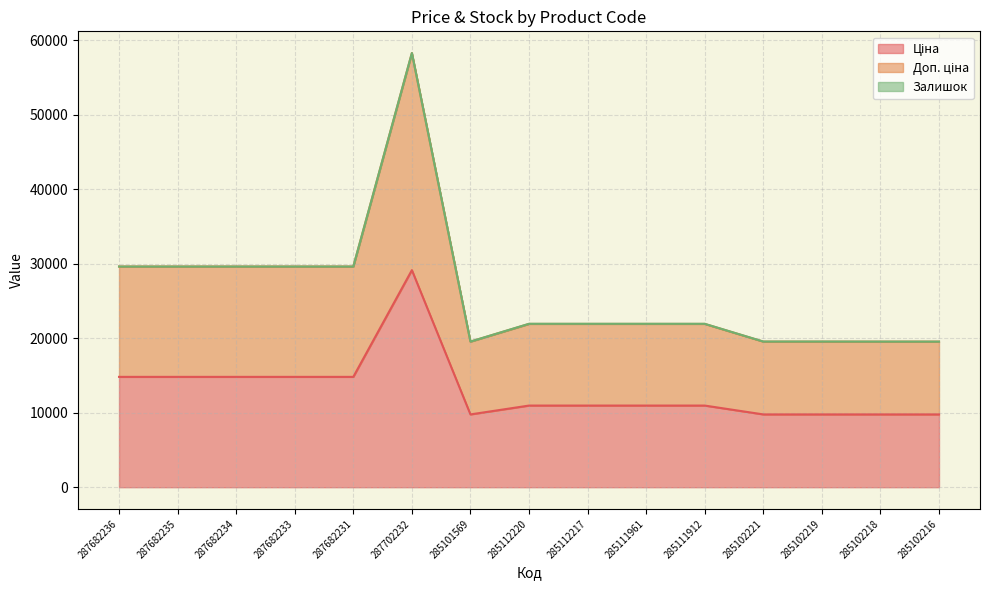

Reading left to right, list all the values displayed in this chart.

Ціна: 14817.6	14817.6	14817.6	14817.6	14817.6	29152.3	9775.5	10964.4	10964.4	10964.4	10964.4	9775.5	9775.5	9775.5	9775.5
Доп. ціна: 29635.2	29635.2	29635.2	29635.2	29635.2	58304.6	19551.0	21928.8	21928.8	21928.8	21928.8	19551.0	19551.0	19551.0	19551.0